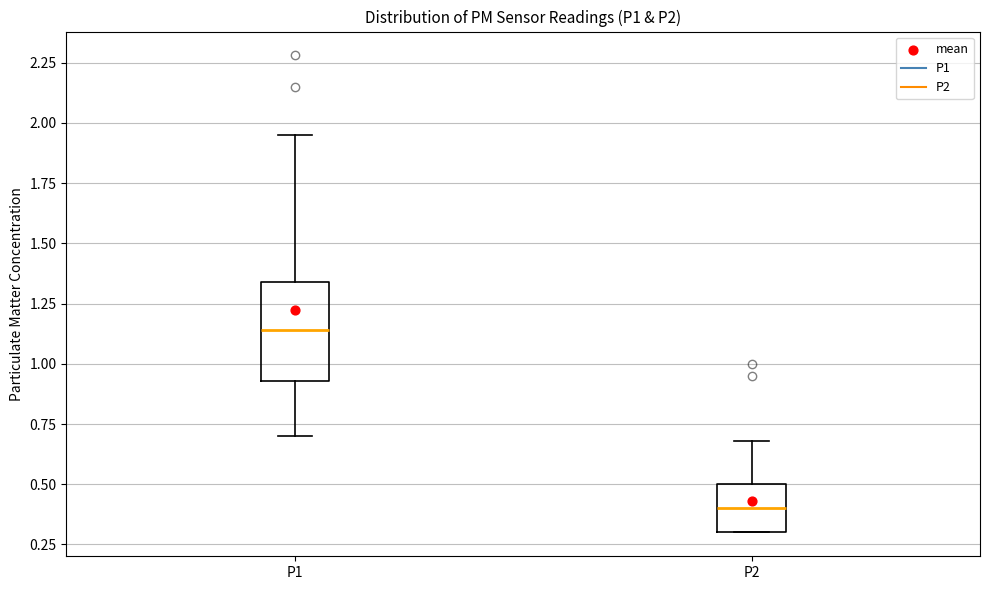

Reading left to right, transcribe this box plot: for each box, give where its median line is, the range the box spans, and where its two whiskers end, as read against the y-axis. The values are not printed on the chart, so give them approximately, as read against the axis.

P1: median 1.15, box 0.95 to 1.35, whiskers 0.70 to 1.95
P2: median 0.40, box 0.30 to 0.50, whiskers 0.30 to 0.70